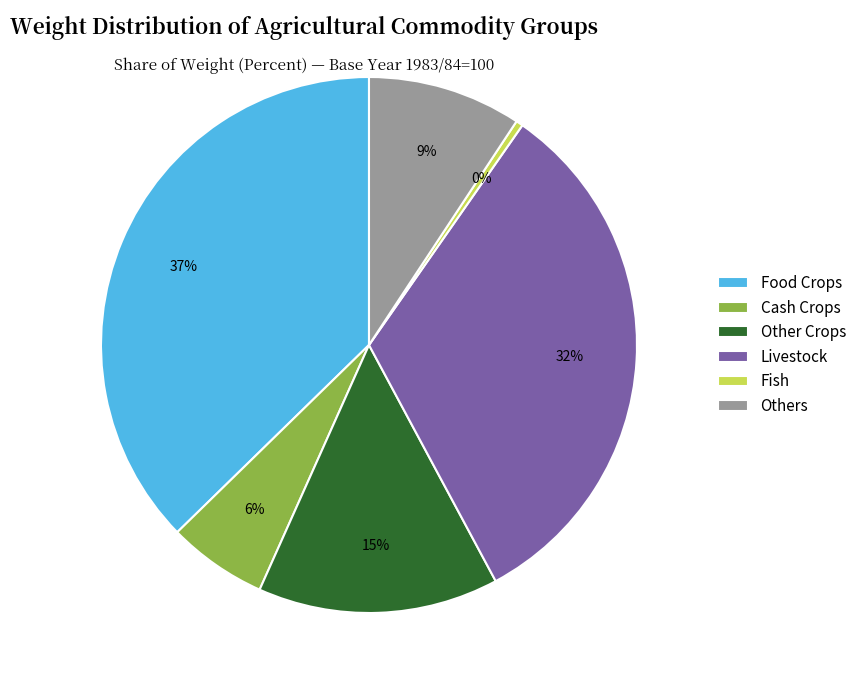

The Livestock slice represents 22% of the pie. True or false?

False